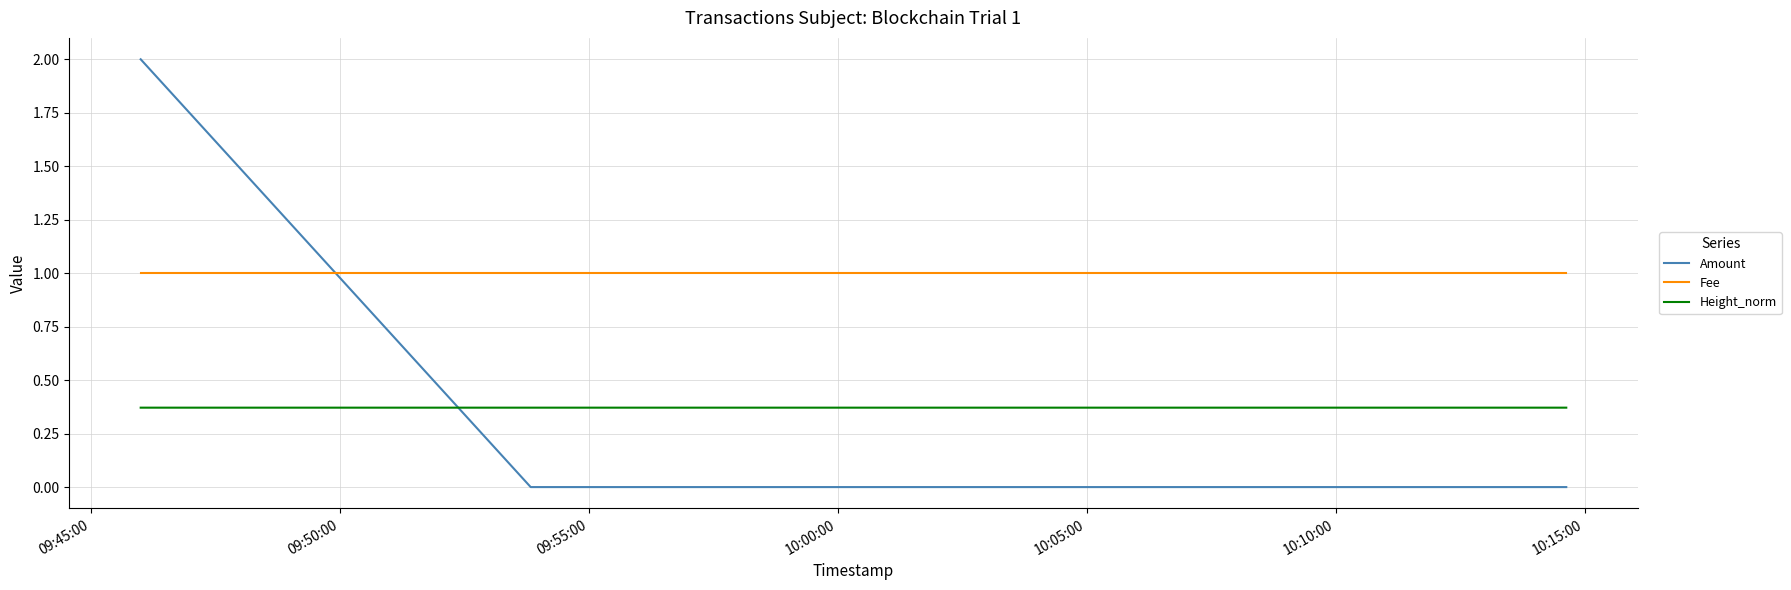

How many distinct data groups are displayed?

3